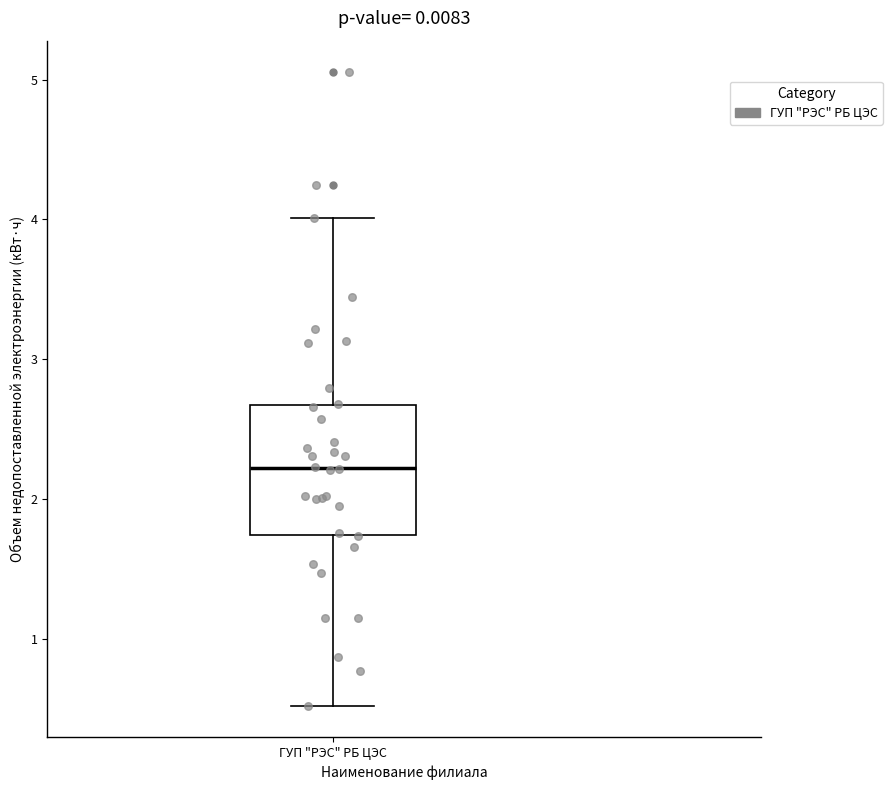

Where is the lower edge of the box for ГУП "РЭС" РБ ЦЭС on the y-axis? The values are not printed on the chart, so give them approximately, as read against the axis.

1.7